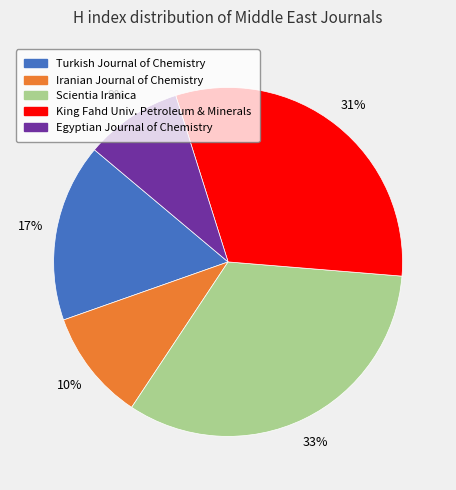

The Turkish Journal of Chemistry slice represents 17% of the pie. True or false?

True